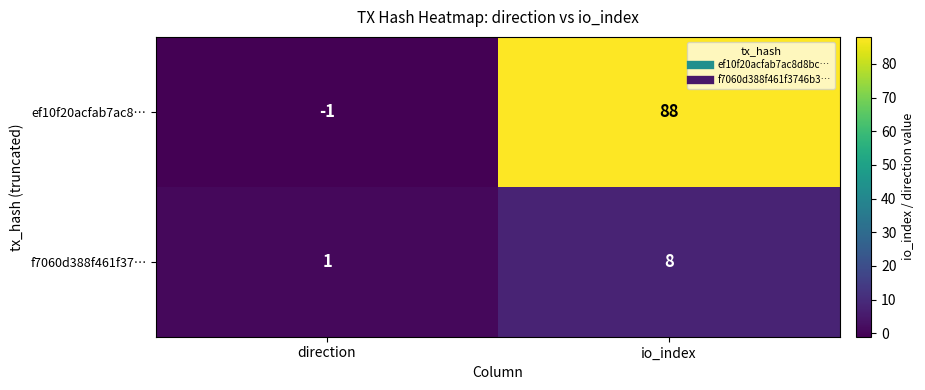

Rank the categories by f7060d388f461f37… value from lowest to highest.

direction, io_index